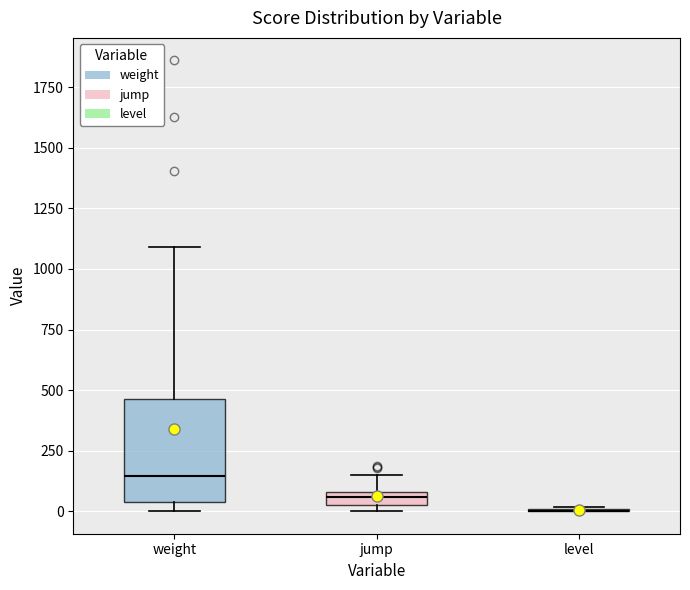

Comparing the boxes themselves (not the whiskers), which one is the tallest?

weight